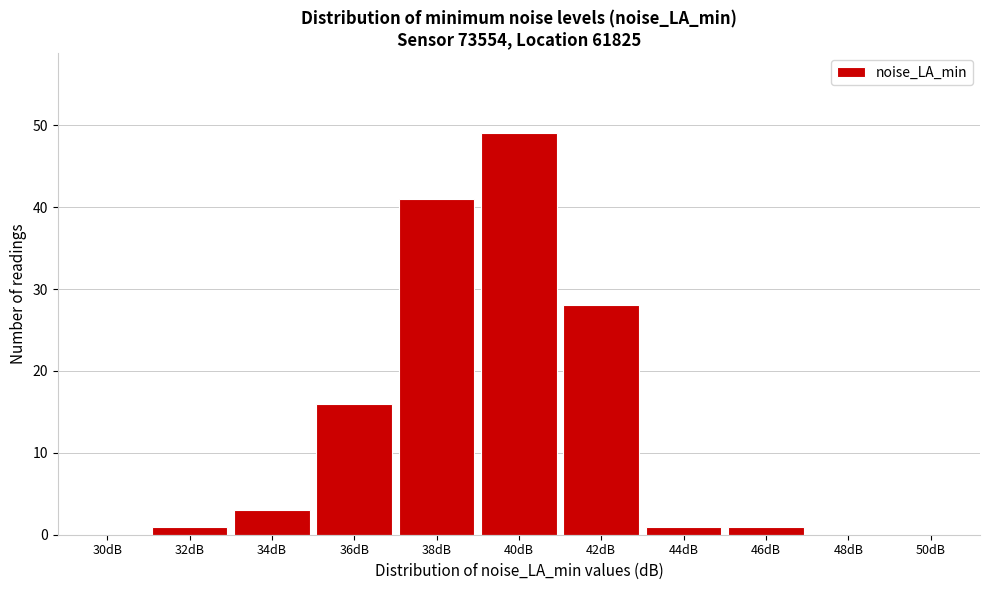

Reading left to right, extract all data points from this chart.

30dB=0	32dB=1	34dB=3	36dB=16	38dB=41	40dB=49	42dB=28	44dB=1	46dB=1	48dB=0	50dB=0